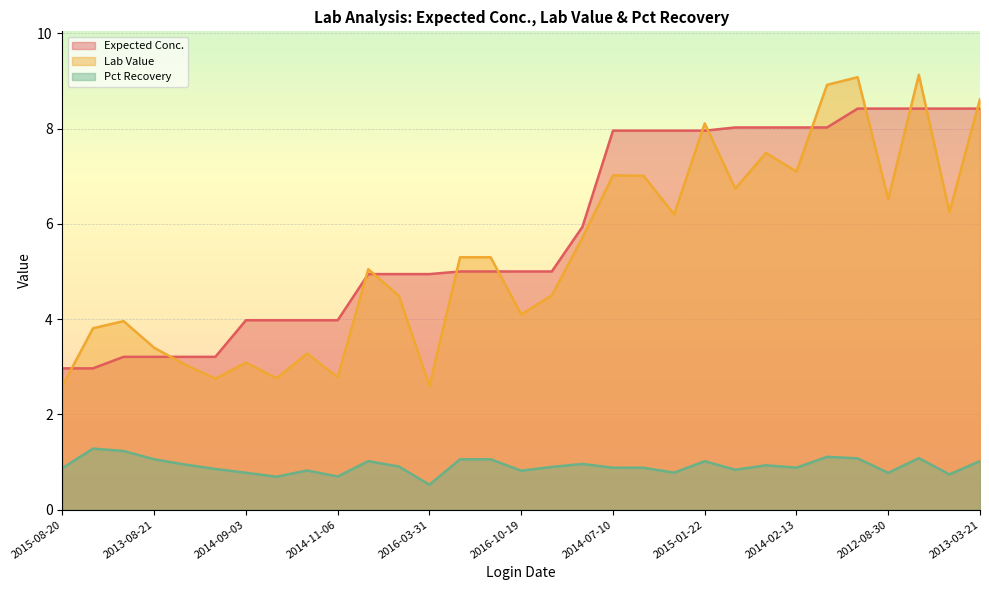

Reading right to left, what are all the values shown in this chart?

Expected Conc.: 8.4	8.4	8.4	8.4	8.4	8.0	8.0	8.0	8.0	8.0	8.0	8.0	8.0	5.9	5.0	5.0	5.0	5.0	4.9	4.9	4.9	4.0	4.0	4.0	4.0	3.2	3.2	3.2	3.2	3.0	3.0
Lab Value: 8.6	6.2	9.1	6.5	9.1	8.9	7.1	7.5	6.7	8.1	6.2	7.0	7.0	5.7	4.5	4.1	5.3	5.3	2.6	4.5	5.0	2.8	3.3	2.8	3.1	2.8	3.0	3.4	4.0	3.8	2.6
Pct Recovery: 1.0	0.7	1.1	0.8	1.1	1.1	0.9	0.9	0.8	1.0	0.8	0.9	0.9	1.0	0.9	0.8	1.1	1.1	0.5	0.9	1.0	0.7	0.8	0.7	0.8	0.9	1.0	1.1	1.2	1.3	0.9